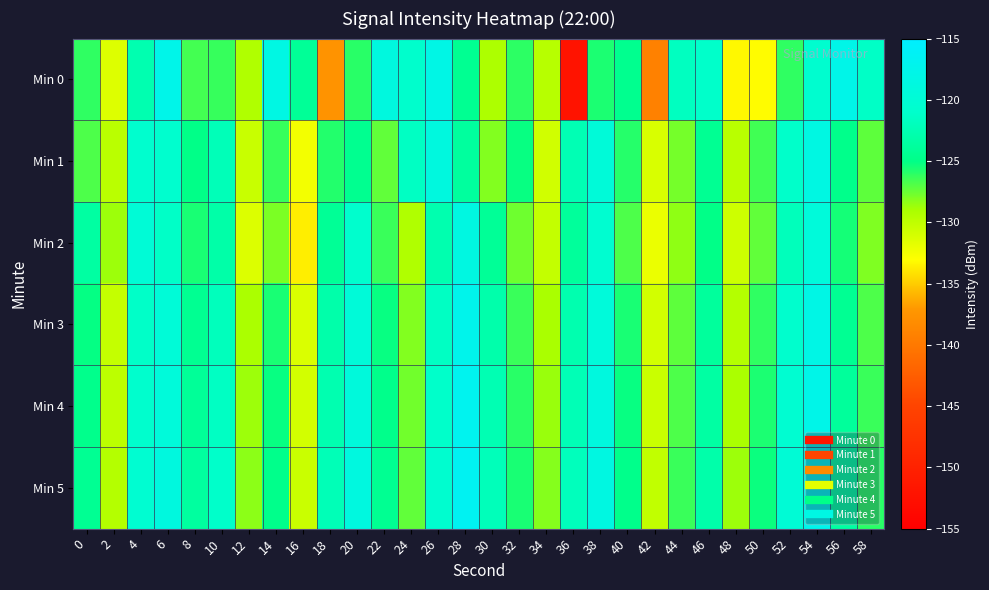

At which category does the chart reach its peak across all series?

28